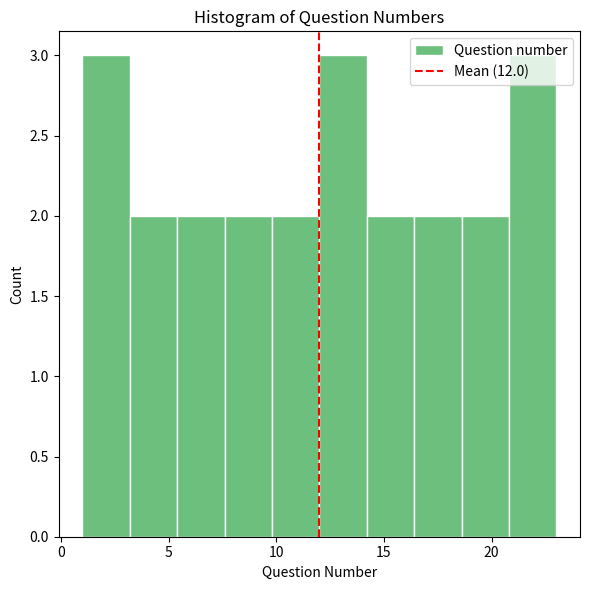

What is the height of the bar covering 20.8 to 23.0 on the x-axis? Neither the bar edges nor the heights are printed on the chart, so give them approximately, as read against the axes.

3